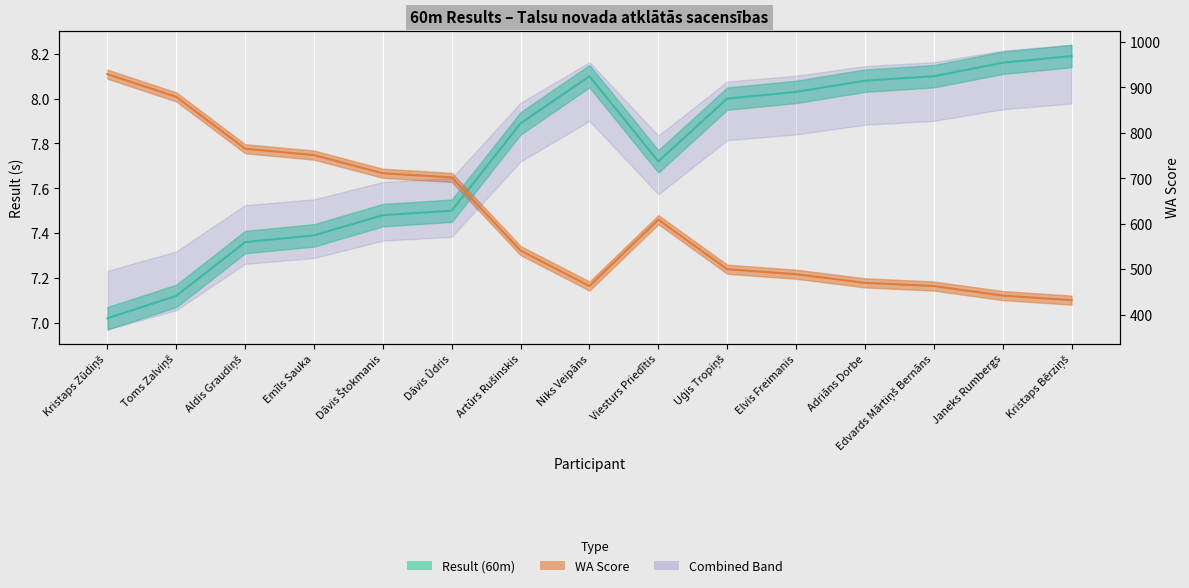

What is the difference between the second highest and second lowest values in the Result (60m) series?

1.0